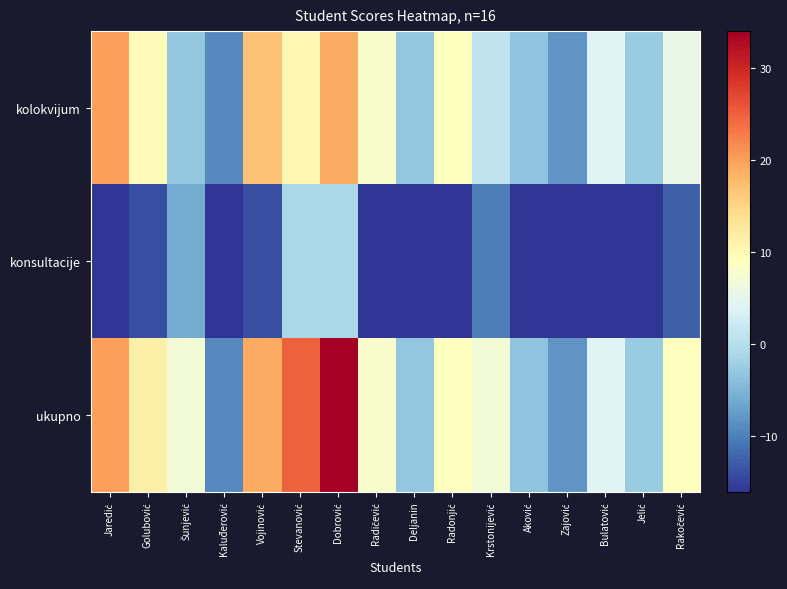

How many data points does each series have?

16